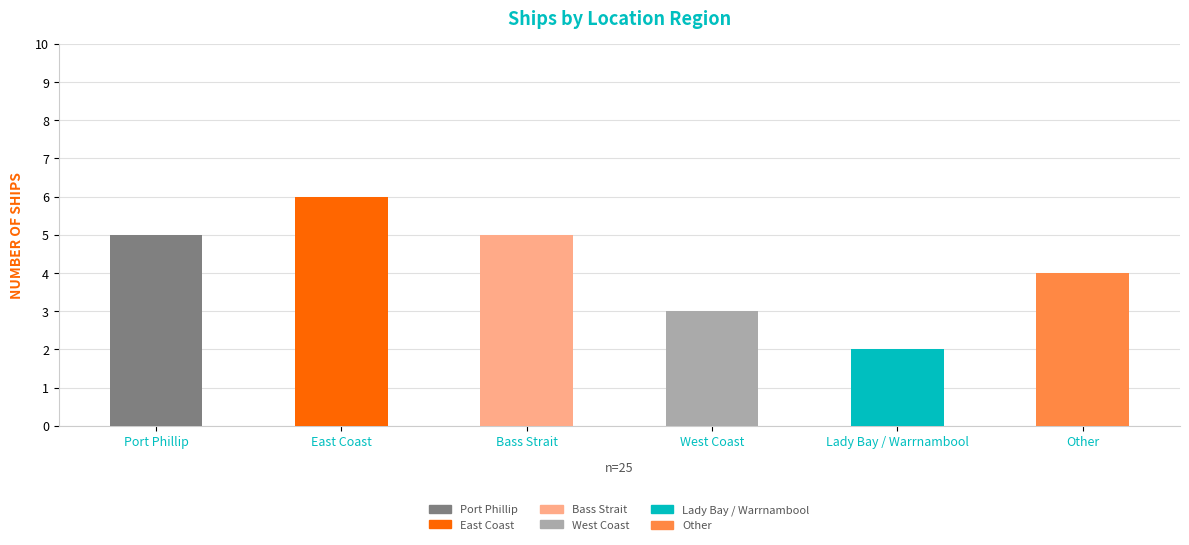

How many values are between 3 and 5?

4